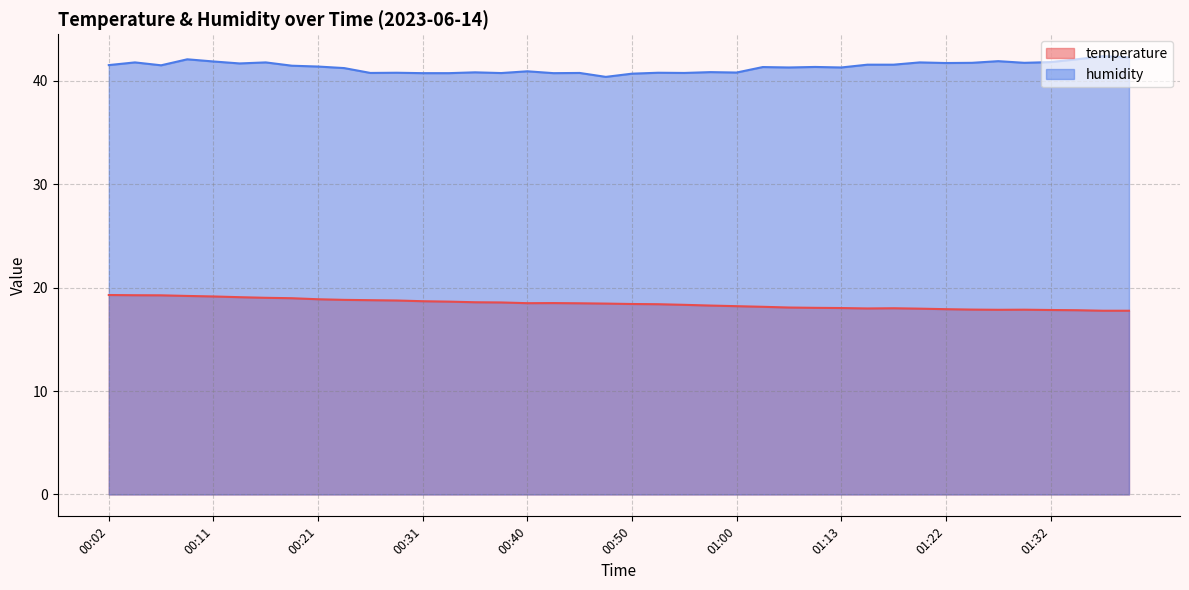

The humidity series shows 67.2 at 01:10. True or false?

False